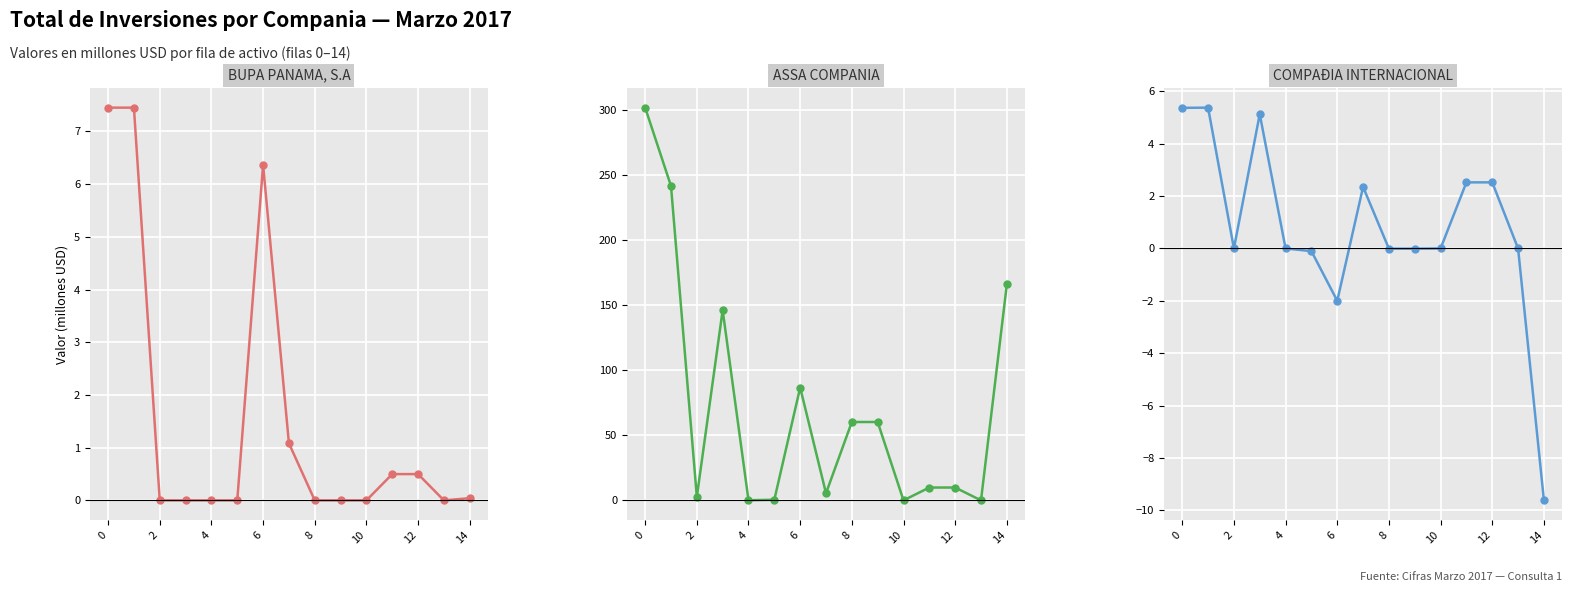

Which series has the largest total across all categories?

ASSA COMPANIA